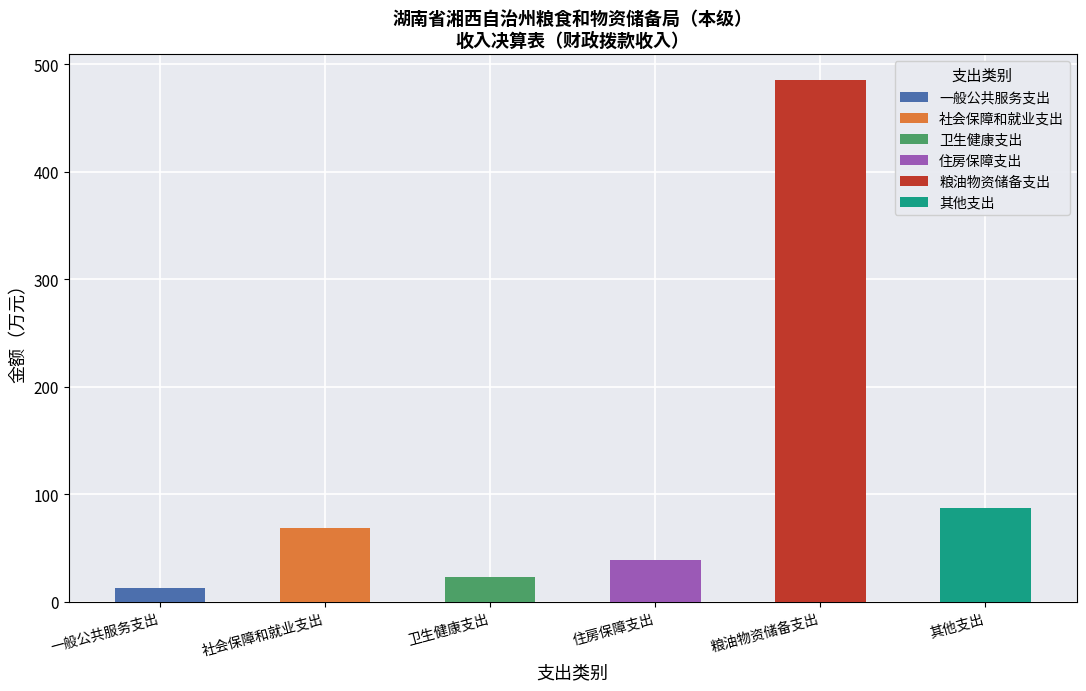

What is the difference between the second highest and second lowest values?

64.1